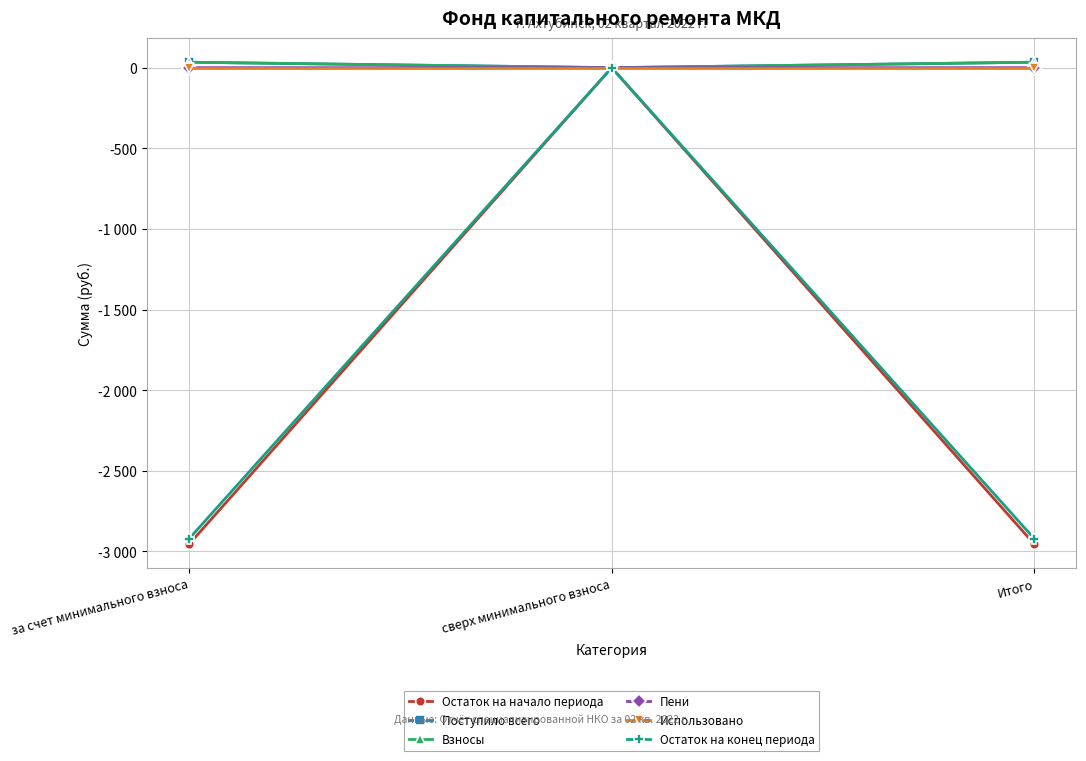

At which category is the sum across all series the highest?

сверх минимального взноса